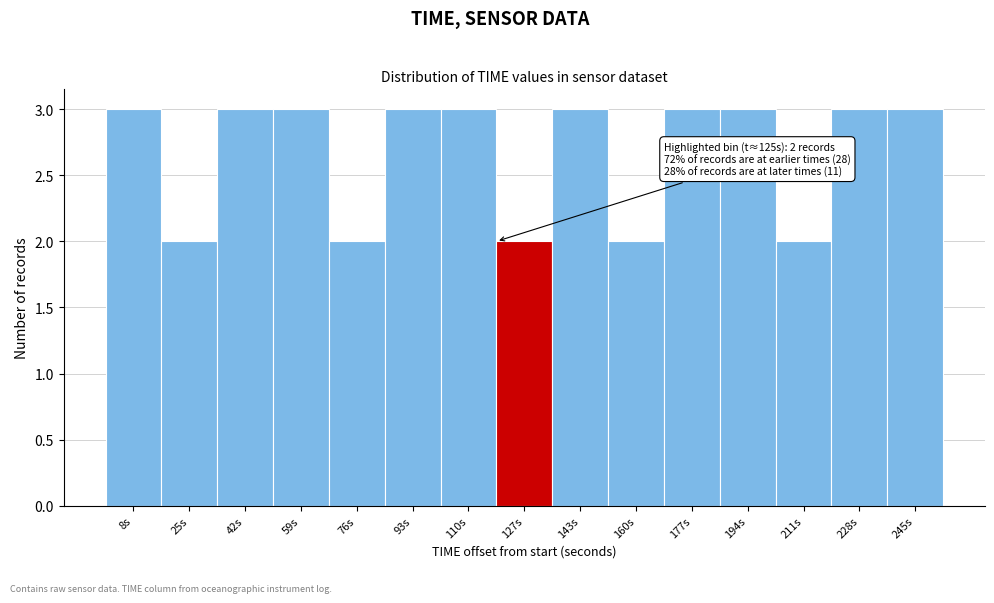

Reading left to right, extract all data points from this chart.

8s=3	25s=2	42s=3	59s=3	76s=2	93s=3	110s=3	127s=2	143s=3	160s=2	177s=3	194s=3	211s=2	228s=3	245s=3